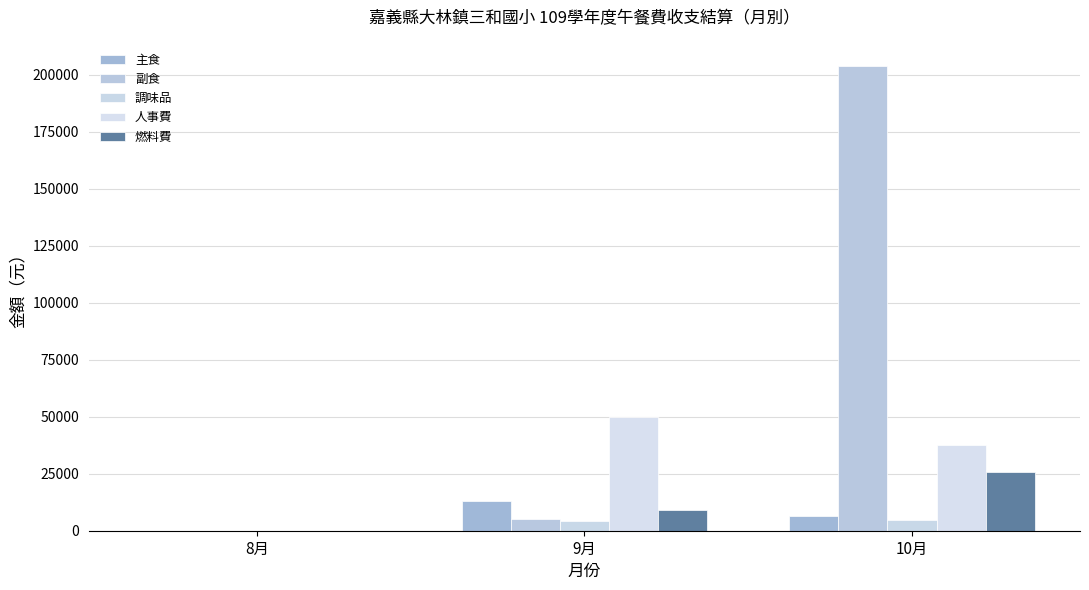

At which label does 調味品 first exceed 4110?

10月